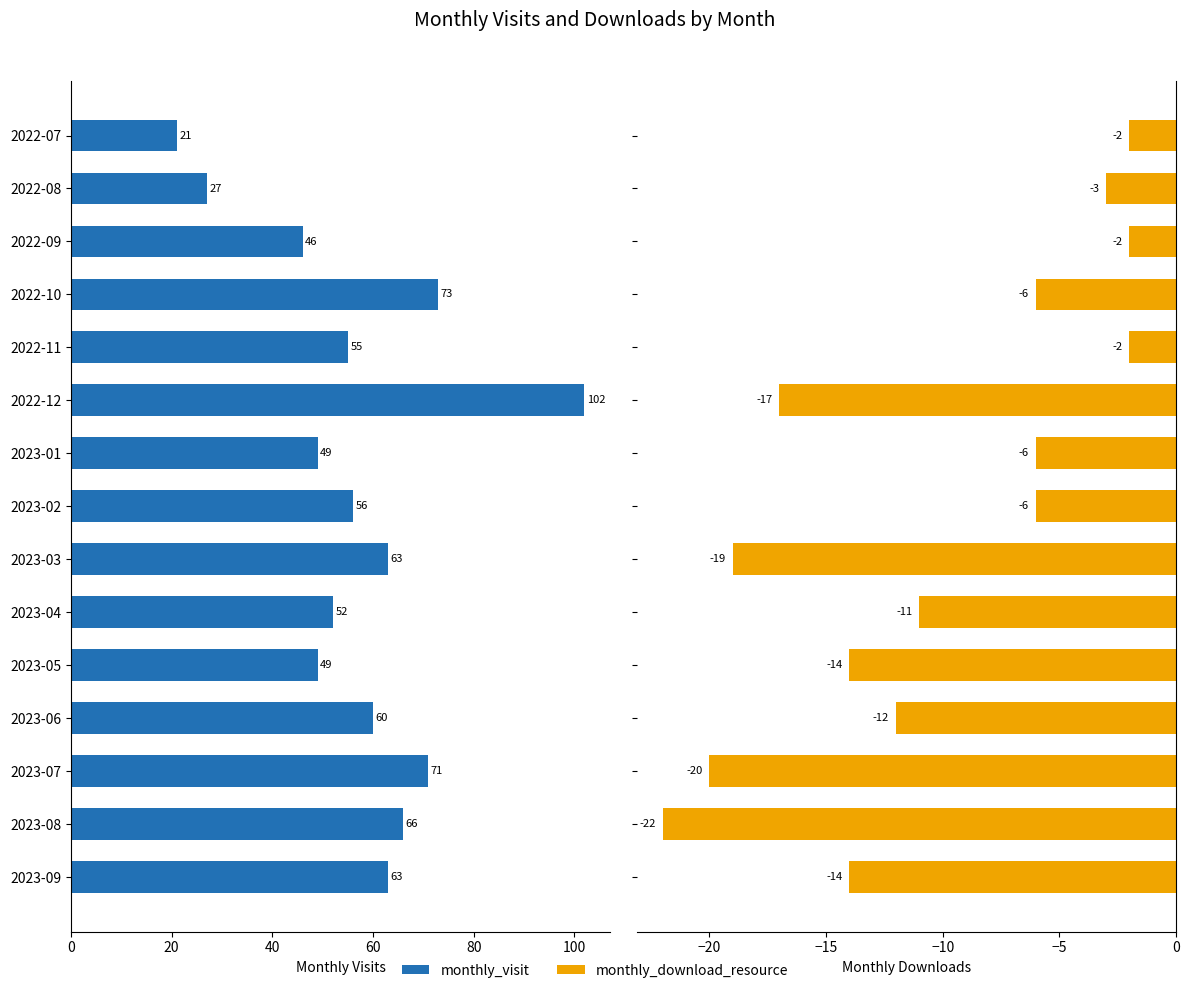

Between 2023-08 and 2023-06, which is larger?

2023-08